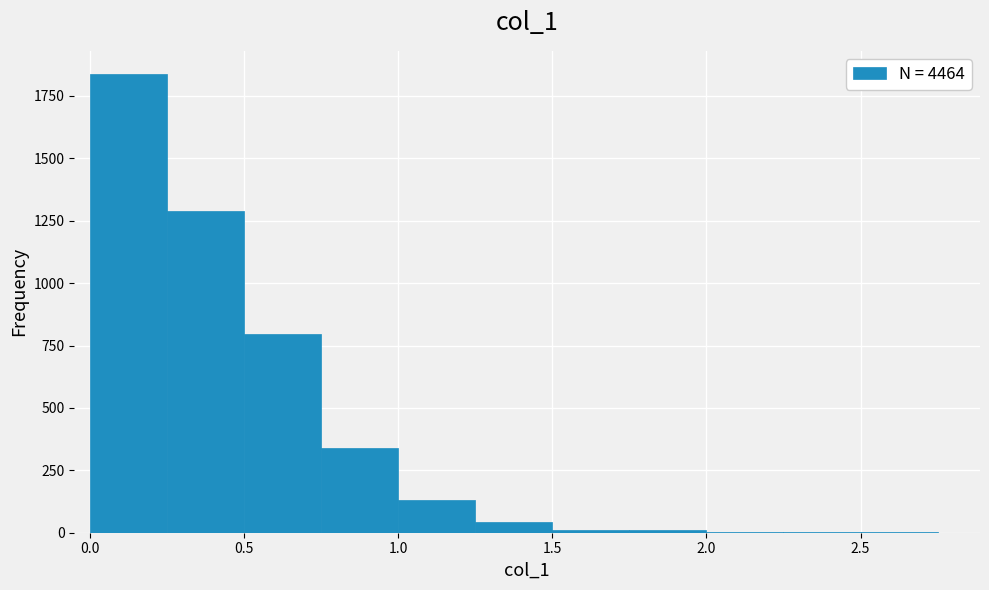

Over which range of the x-axis is the bar tallest?

0.00 to 0.25